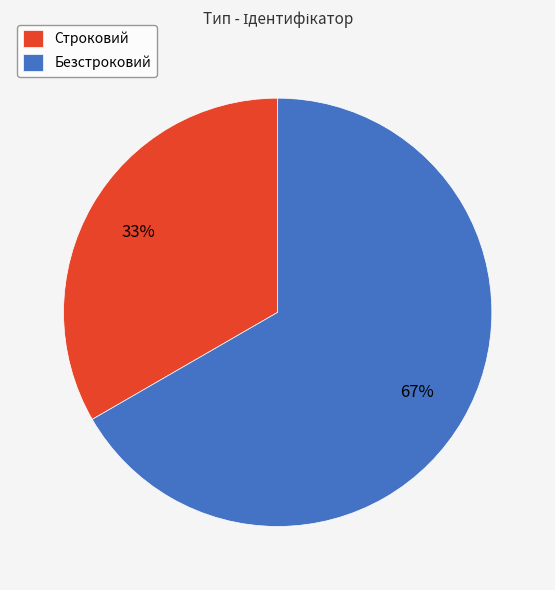

To the nearest percent, what portion does Строковий represent?

33%